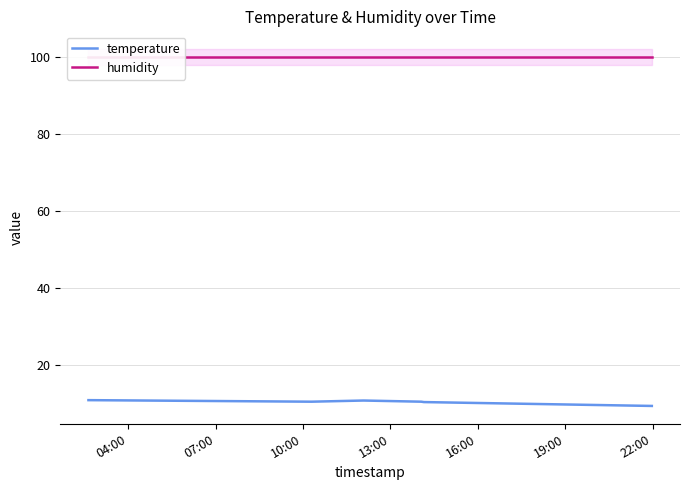

List the labels in order of humidity value, largest first.

04:00, 07:00, 10:00, 13:00, 16:00, 19:00